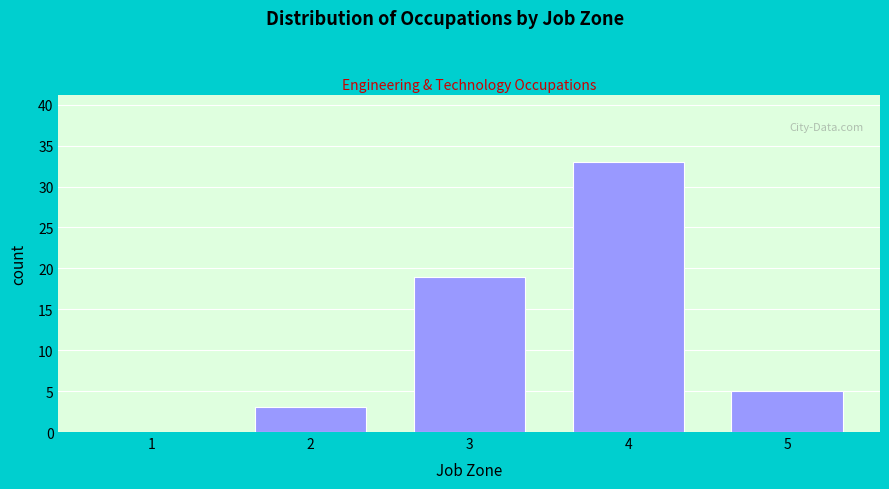

Reading left to right, list every bar in this chart as the range it spans on the x-axis followed by its height. The values are not printed on the chart, so give them approximately, as read against the axis.

0.5 to 1.5: 0
1.5 to 2.5: 3
2.5 to 3.5: 19
3.5 to 4.5: 33
4.5 to 5.5: 5